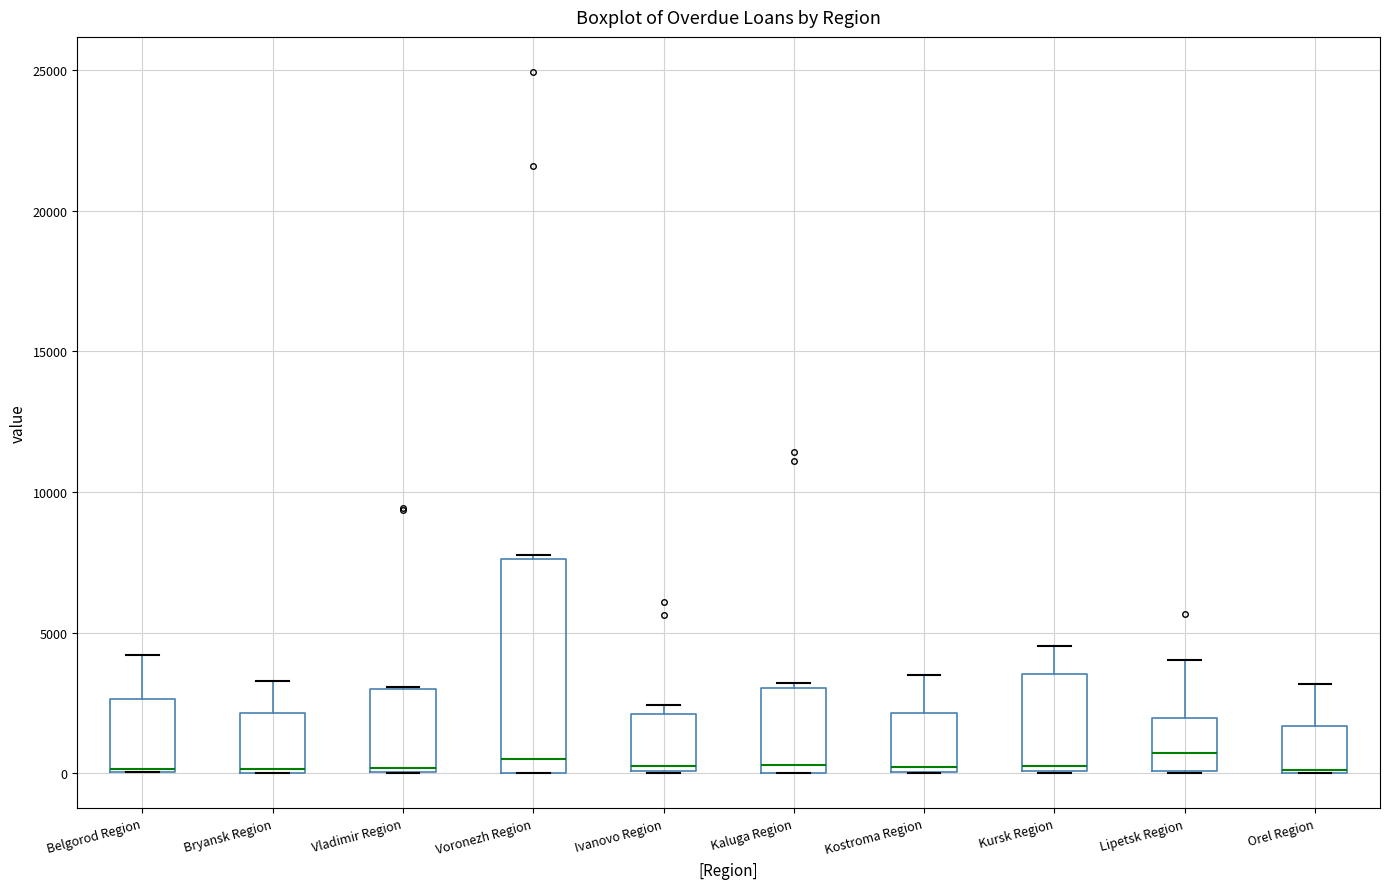

Which box is the tallest, from its lower edge to its upper edge?

Voronezh Region